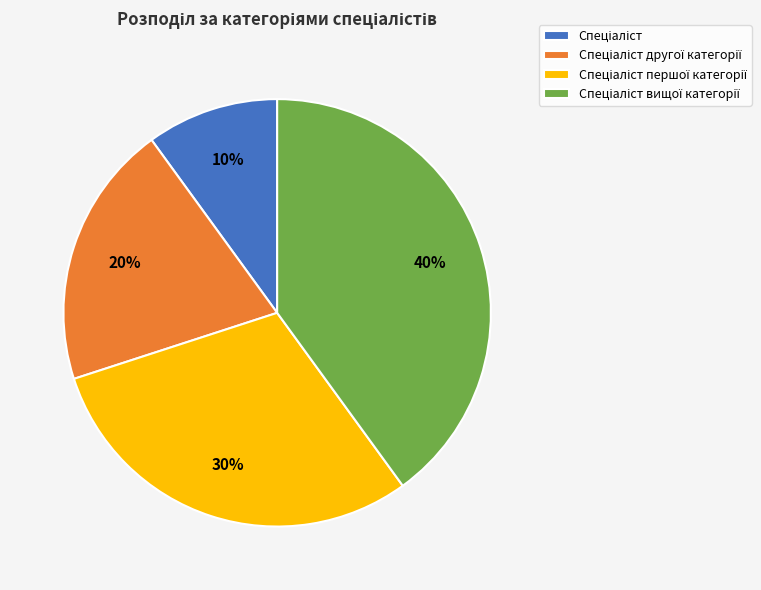

To the nearest percent, what is the average slice percentage?

25%